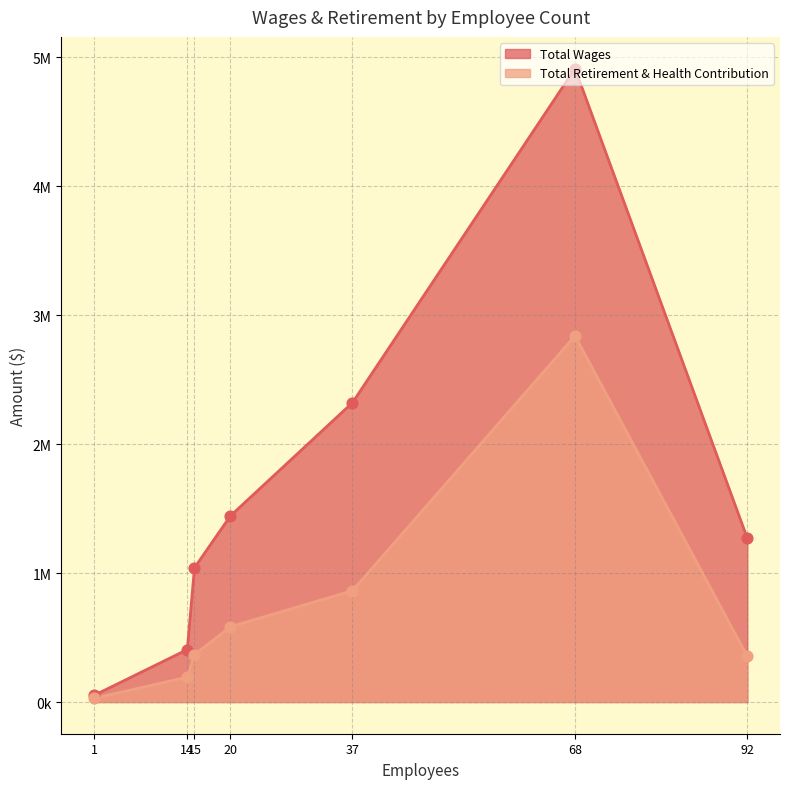

Which series has the largest total across all categories?

Total Wages